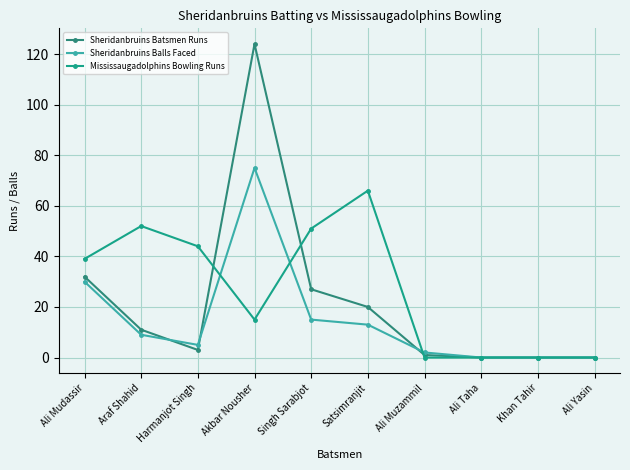

Where do Mississaugadolphins Bowling Runs and Sheridanbruins Batsmen Runs first cross each other?

Harmanjot Singh and Akbar Nousher